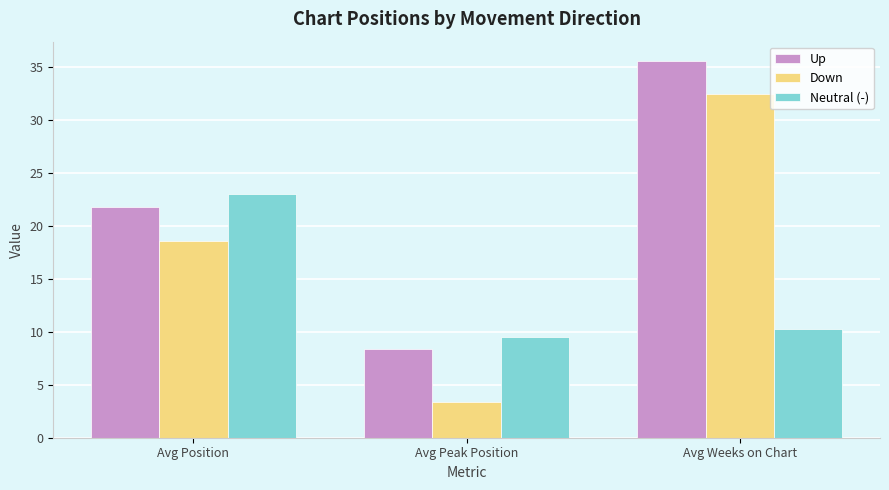

The Up series shows 8.4 at Avg Peak Position. True or false?

True